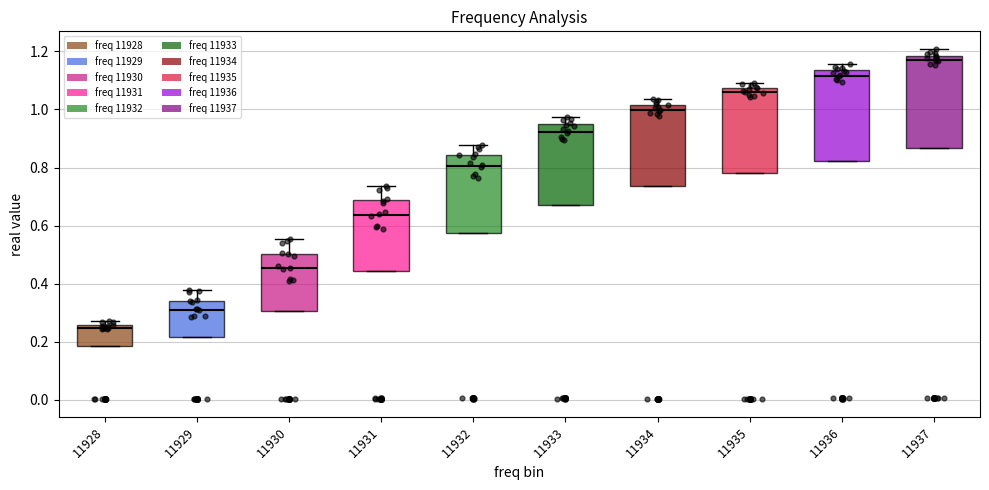

Reading left to right, read every box against the y-axis: the position of its median line, the range the box covers, and the ends of its whiskers. The values are not printed on the chart, so give them approximately, as read against the axis.

11928: median 0.24, box 0.18 to 0.26, whiskers 0.18 to 0.28
11929: median 0.30, box 0.22 to 0.34, whiskers 0.22 to 0.38
11930: median 0.46, box 0.30 to 0.50, whiskers 0.30 to 0.56
11931: median 0.64, box 0.44 to 0.68, whiskers 0.44 to 0.74
11932: median 0.80, box 0.58 to 0.84, whiskers 0.58 to 0.88
11933: median 0.92, box 0.68 to 0.94, whiskers 0.68 to 0.98
11934: median 1.00, box 0.74 to 1.02, whiskers 0.74 to 1.04
11935: median 1.06, box 0.78 to 1.08, whiskers 0.78 to 1.10
11936: median 1.12, box 0.82 to 1.14, whiskers 0.82 to 1.16
11937: median 1.16, box 0.86 to 1.18, whiskers 0.86 to 1.20